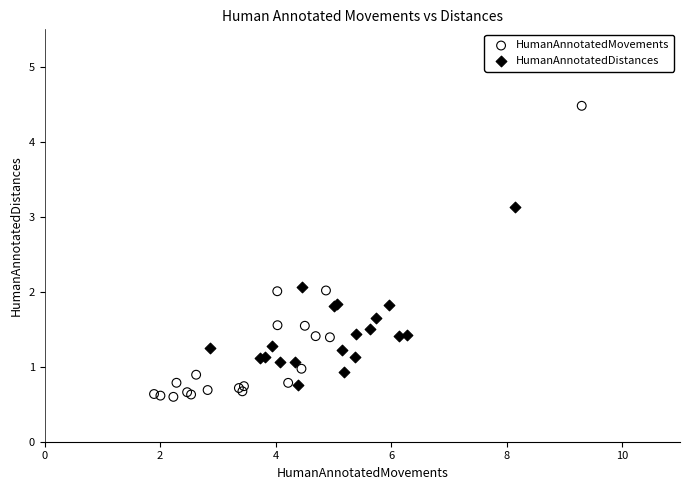

Which series reaches the minimum Y coordinate?

HumanAnnotatedMovements